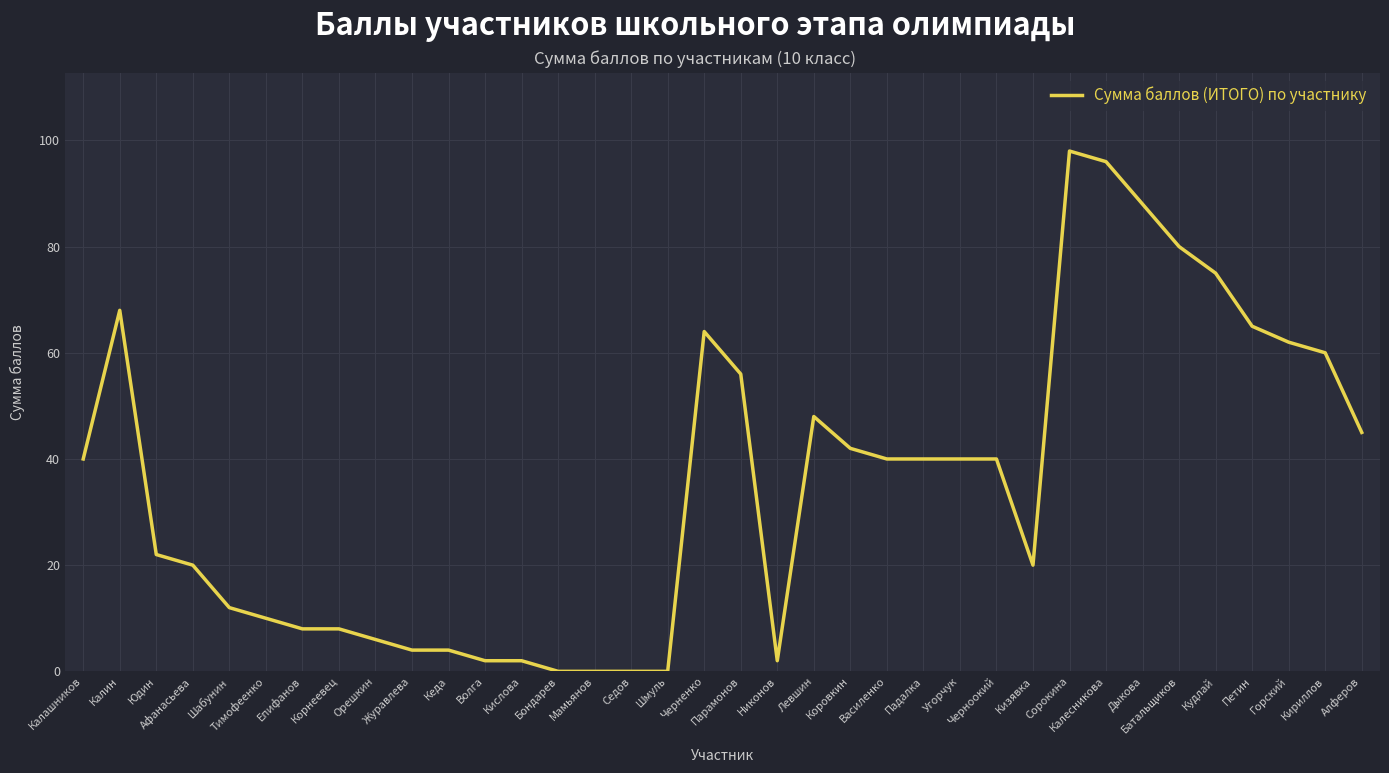

At which label is the value closest to 49?

Левшин